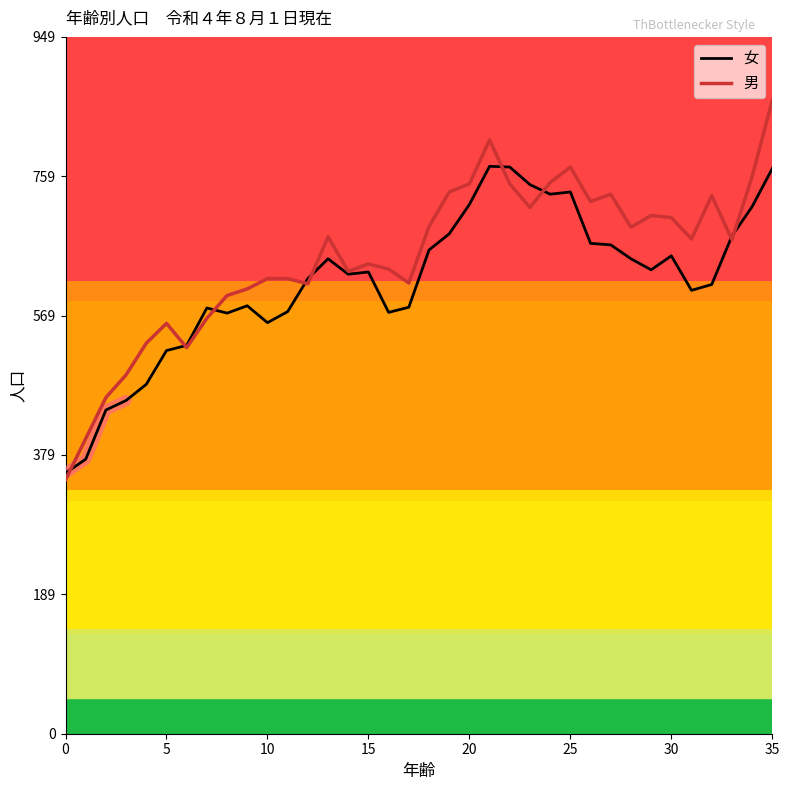

Rank the series at 33 from highest to lowest value.

女, 男